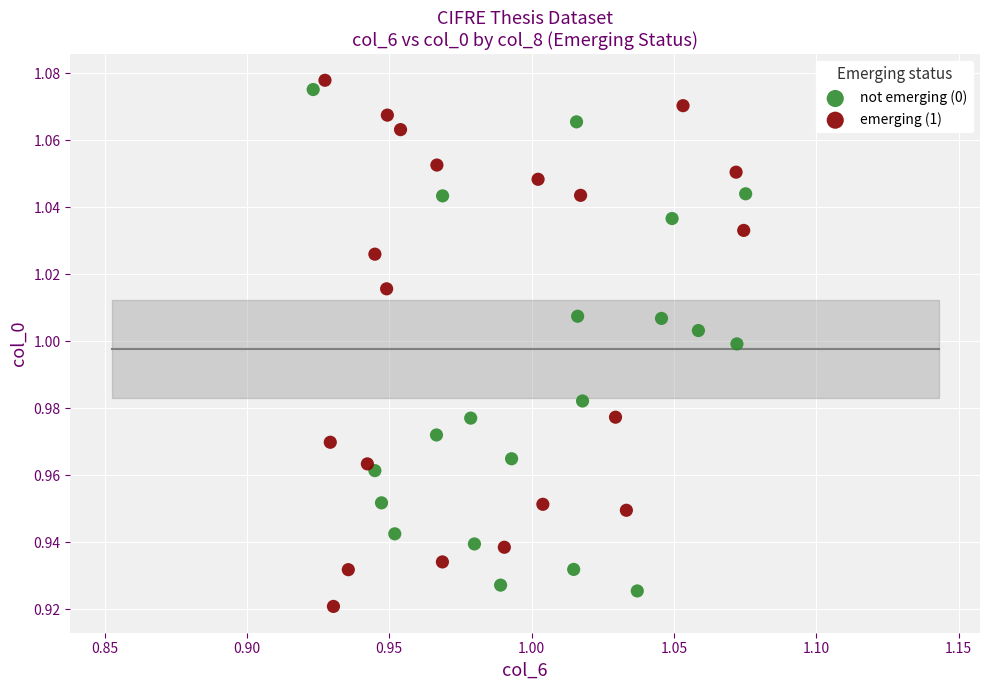

What are all the series names shown in the legend?

not emerging (0), emerging (1)